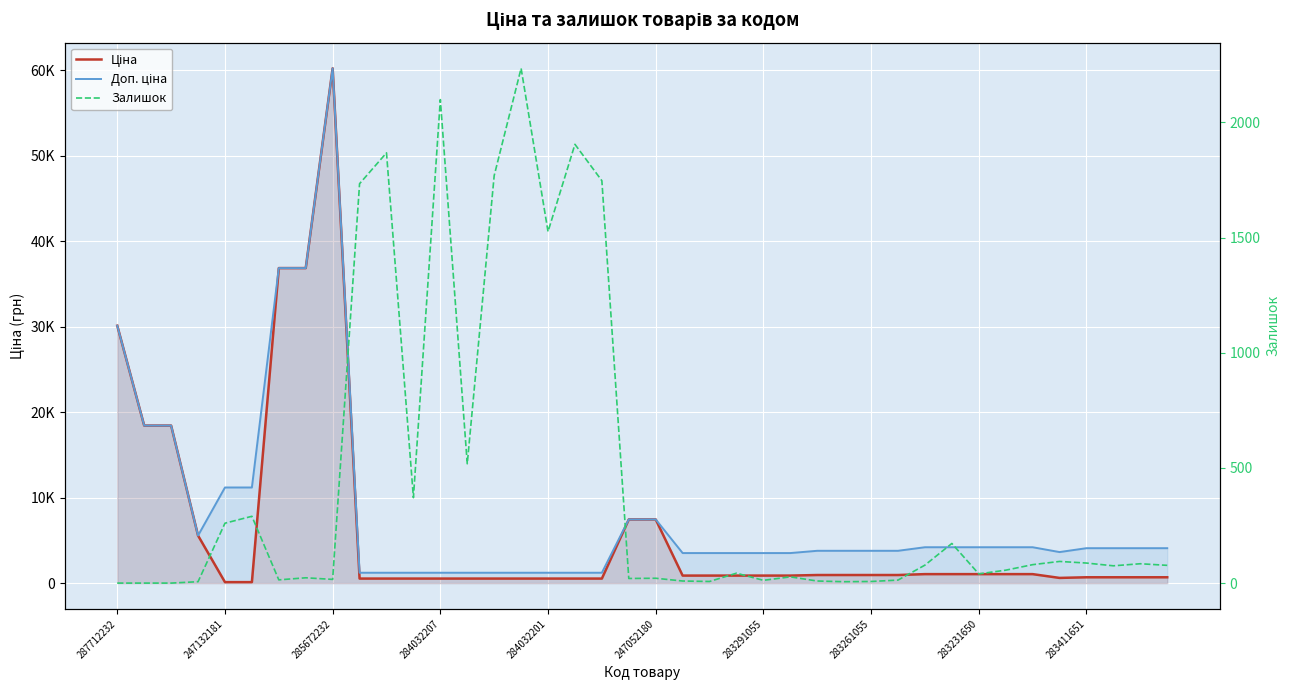

What is the total value across all series at 287712232?

60205.6